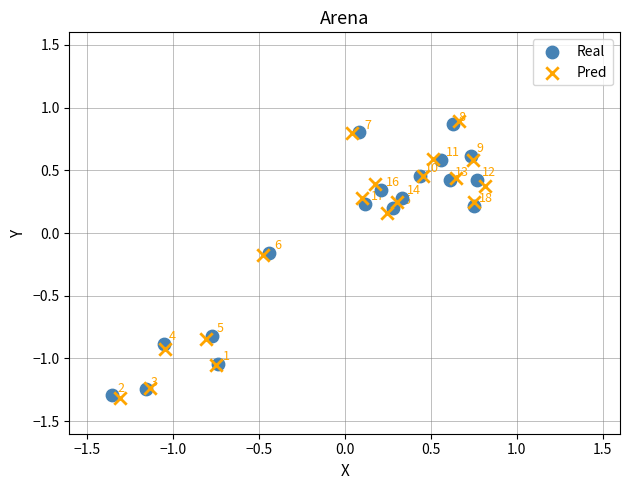

What are all the series names shown in the legend?

Real, Pred